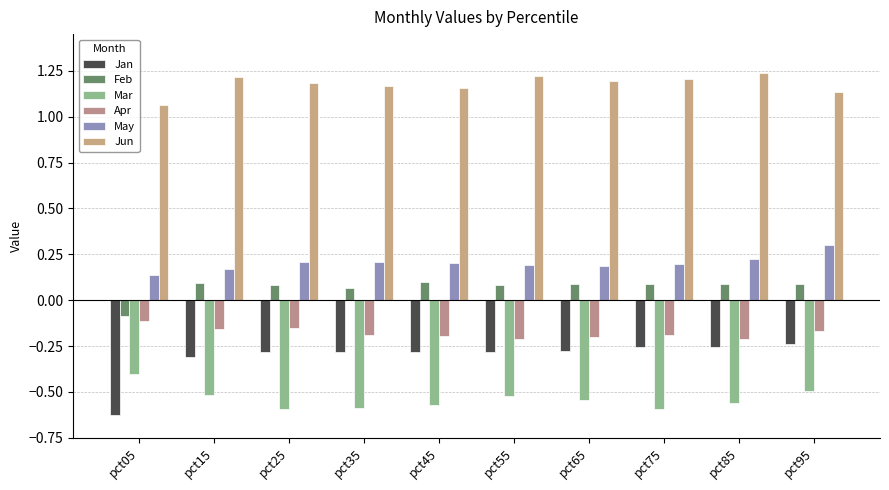

True or false: Jan has a value of -0.2 at pct95.

True